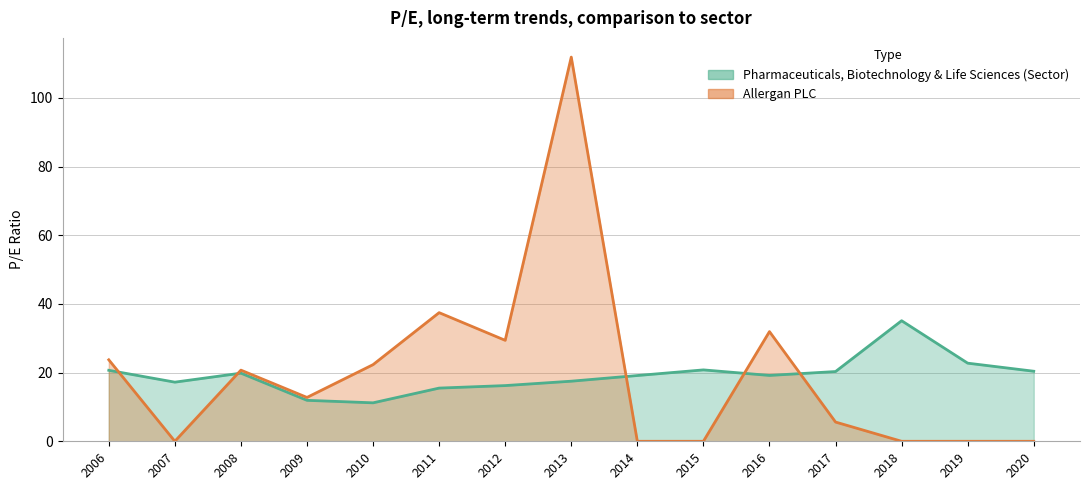

At how many categories does at least one series exceed 90?

1